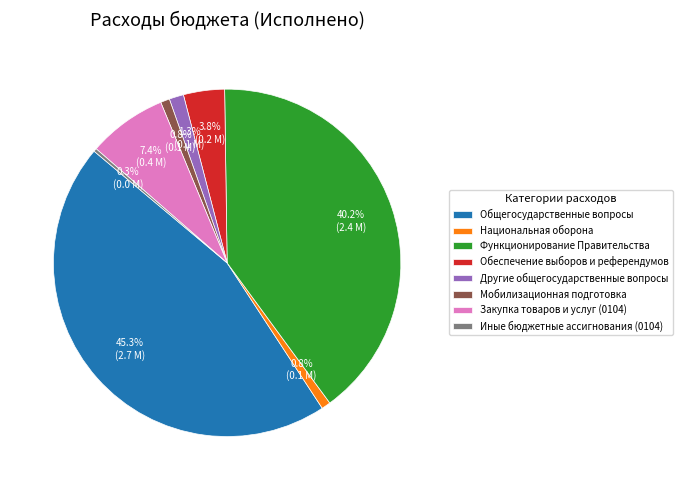

Count the number of slices in the pie.

8